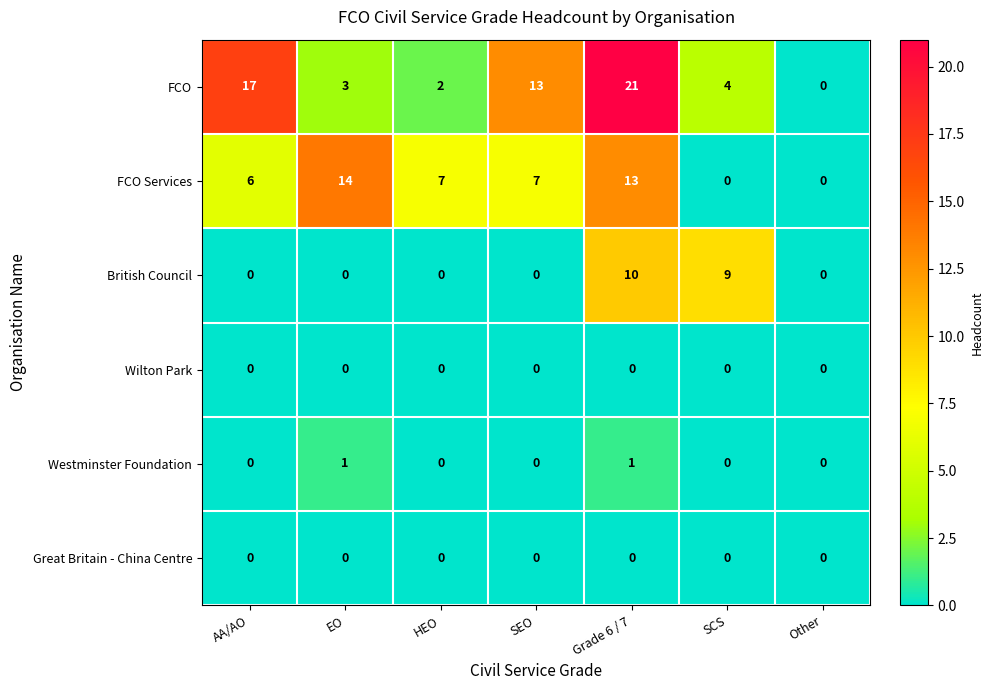

Is it true that Westminster Foundation equals 0 at HEO?

True